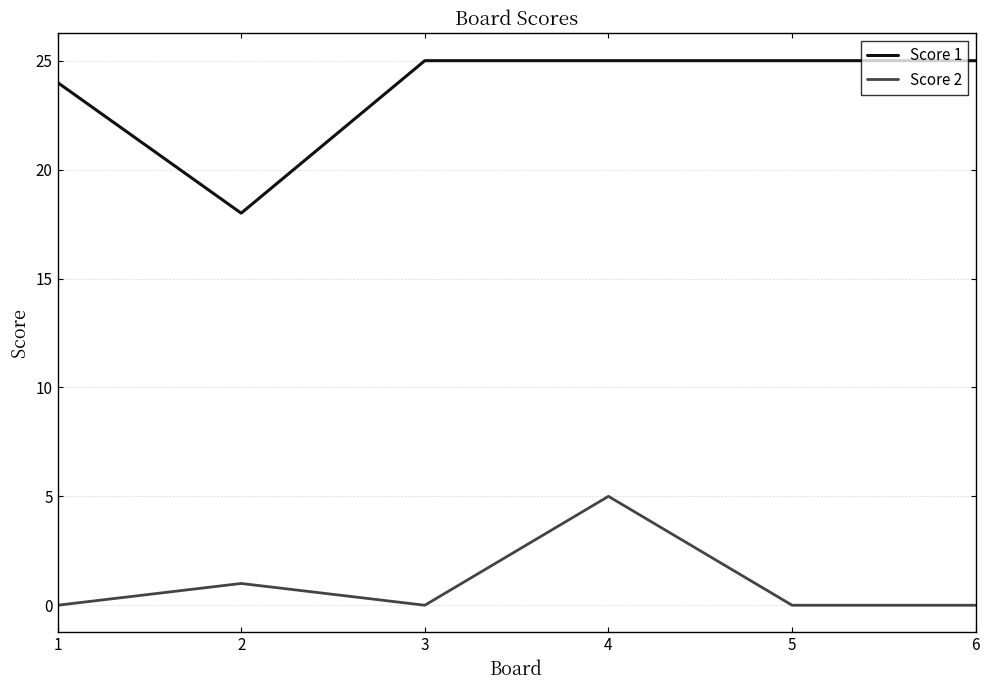

Reading left to right, what are all the values shown in this chart?

Score 1: 24	18	25	25	25	25
Score 2: 0	1	0	5	0	0